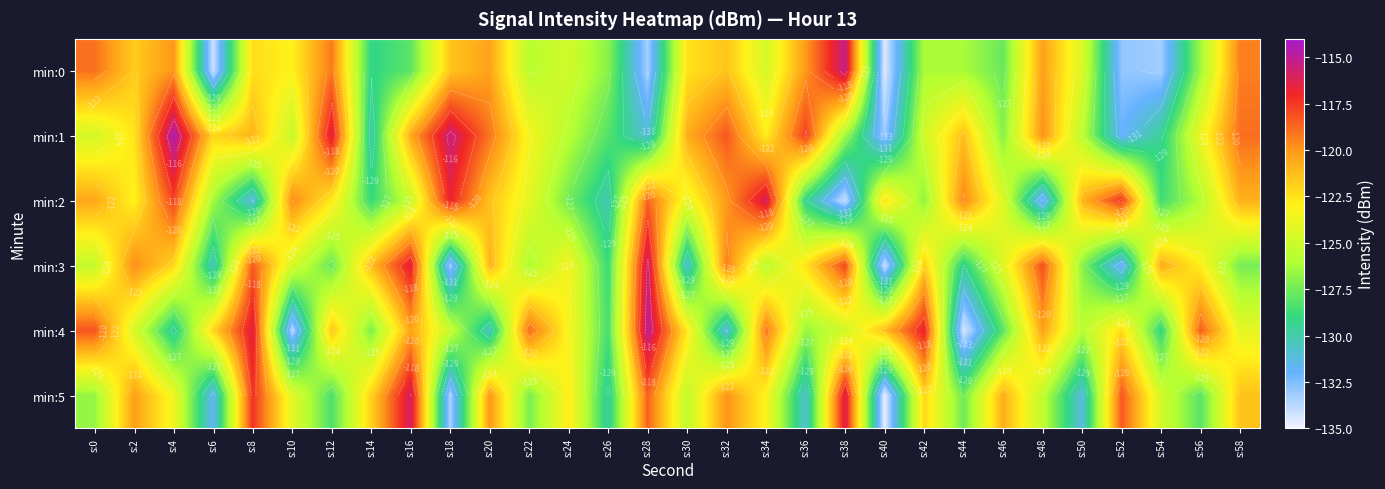

Read the min:4 value at s:42.

-116.7